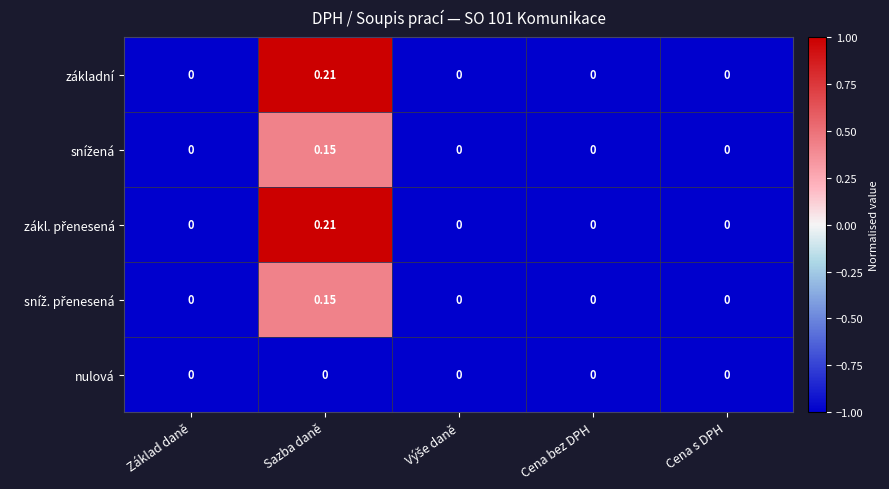

At which category is the sum across all series the highest?

Sazba daně